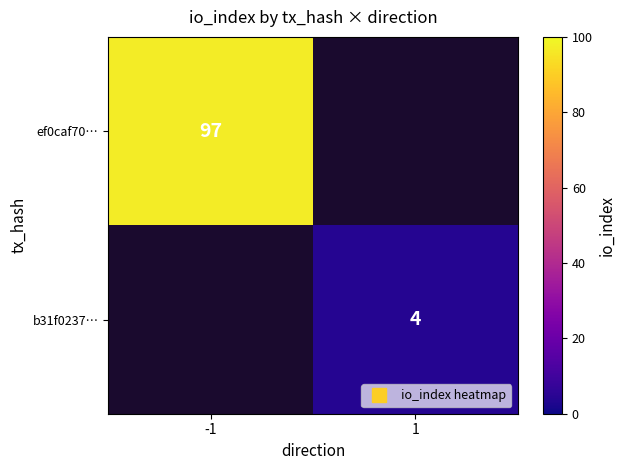

Rank the series by their maximum value, from highest to lowest.

ef0caf70…, b31f0237…